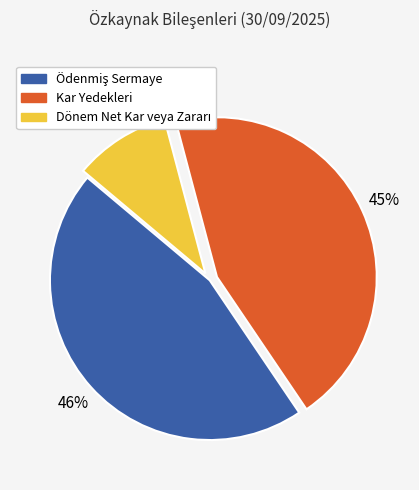

To the nearest percent, what percentage of the pie is Kar Yedekleri?

45%